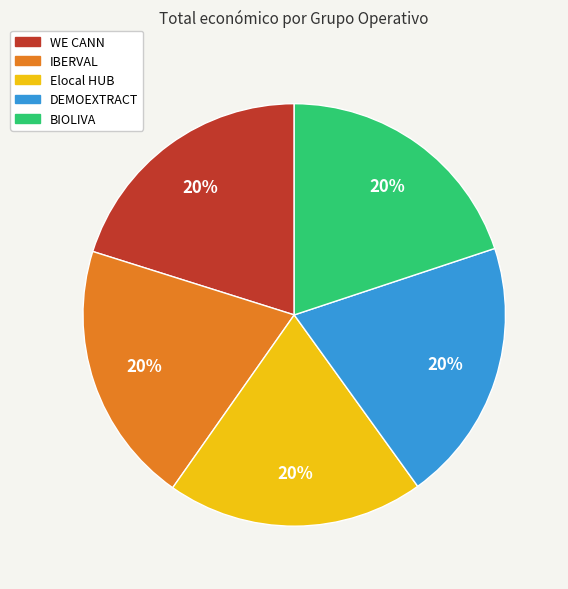

Does any single category account for the majority?

No